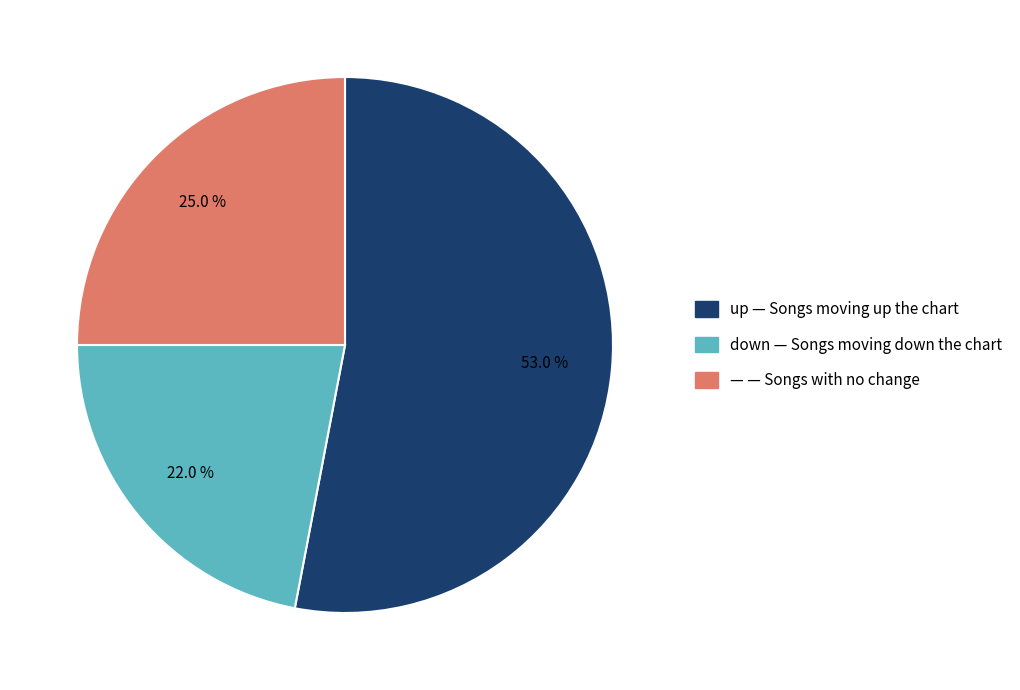

To the nearest percent, what is the average slice percentage?

33%